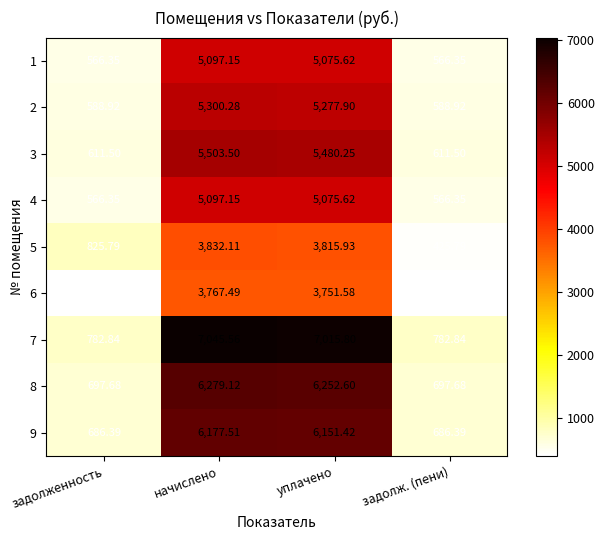

Where does the 7 series first go above 7015?

начислено